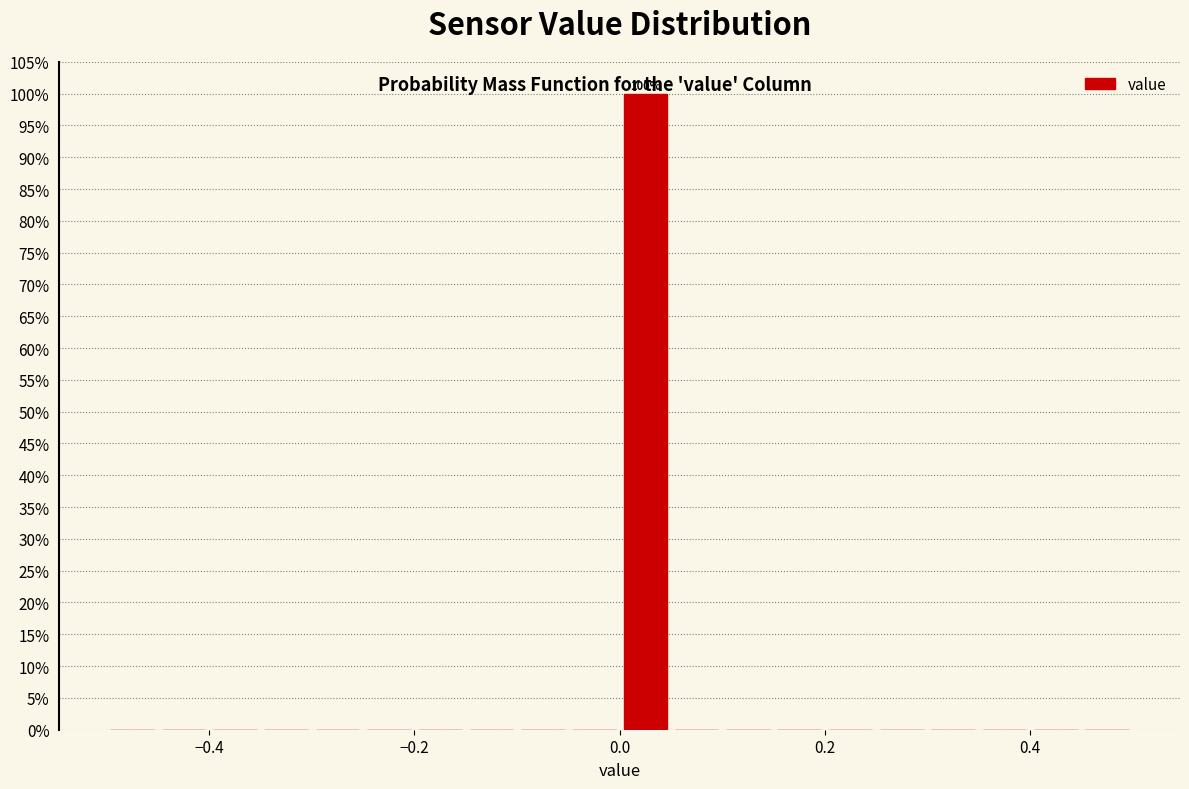

Around what value on the x-axis is the tallest bar? Give the approximate position of its centre, as read against the axis.

0.02